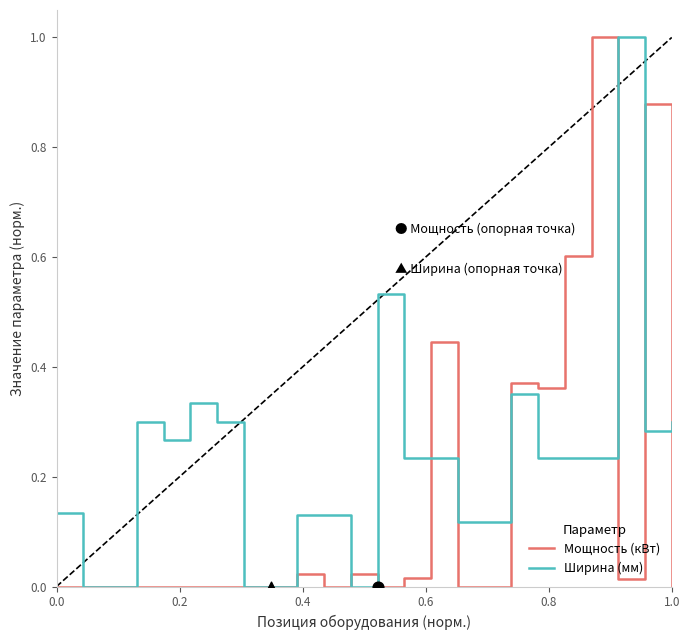

Which series contains the lowest Y value?

Мощность (кВт)